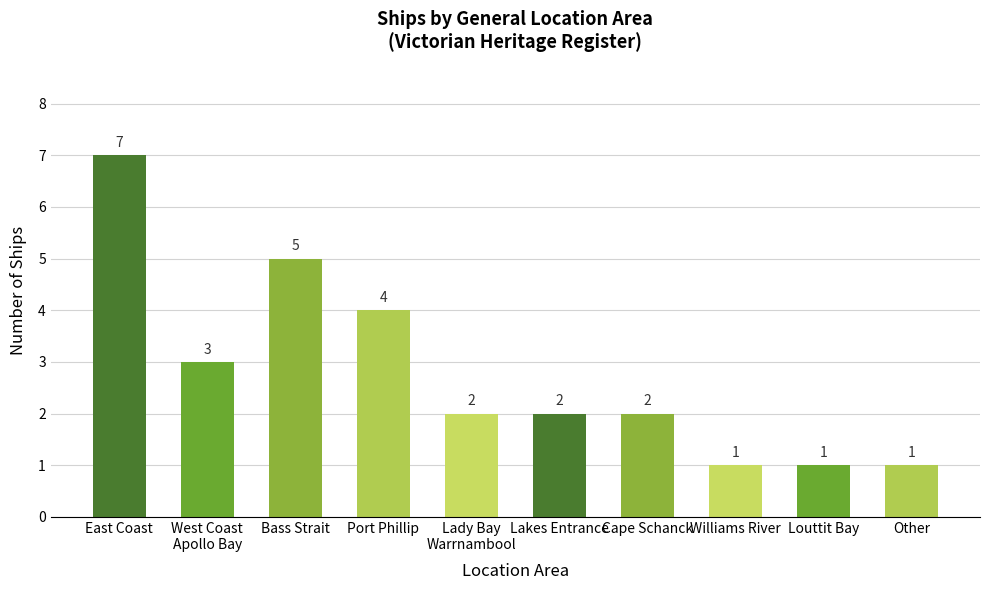

What is the maximum value shown in the chart?

7